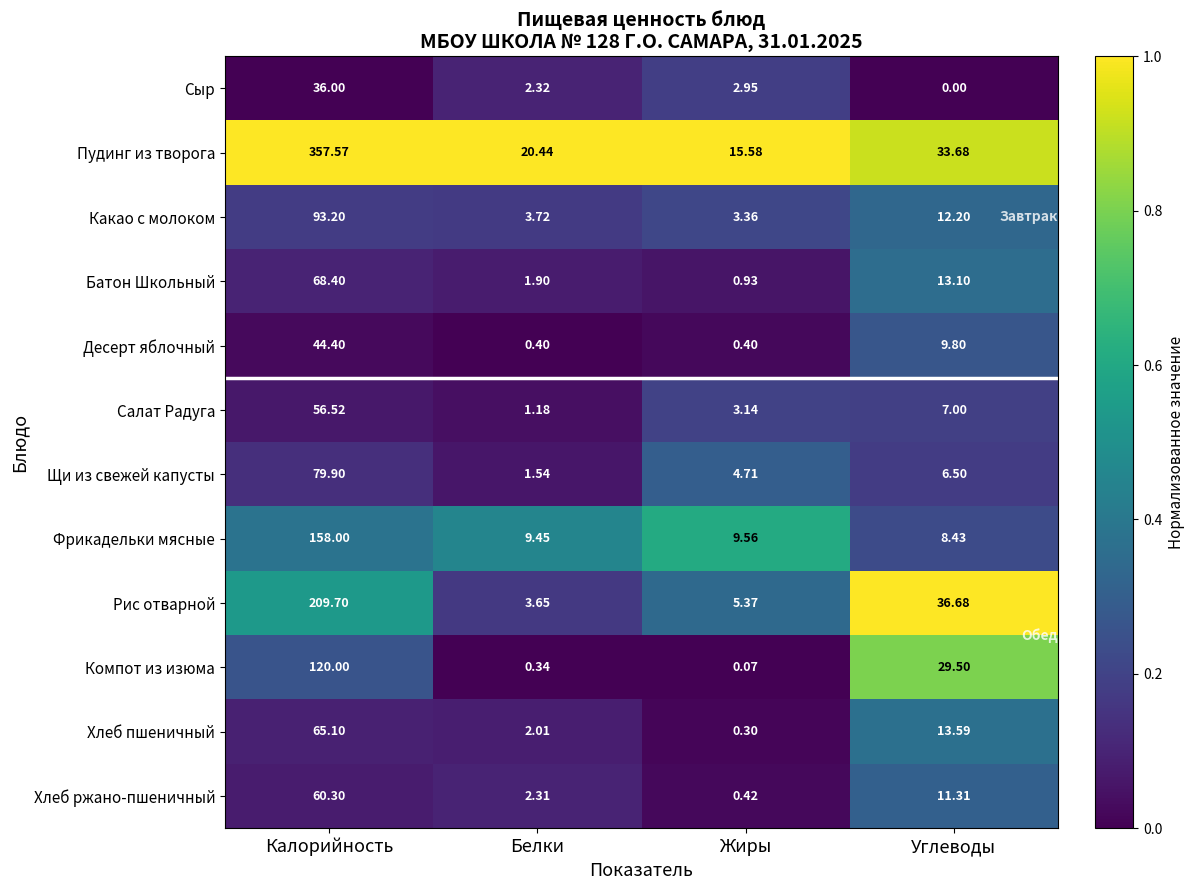

How many distinct data groups are displayed?

12